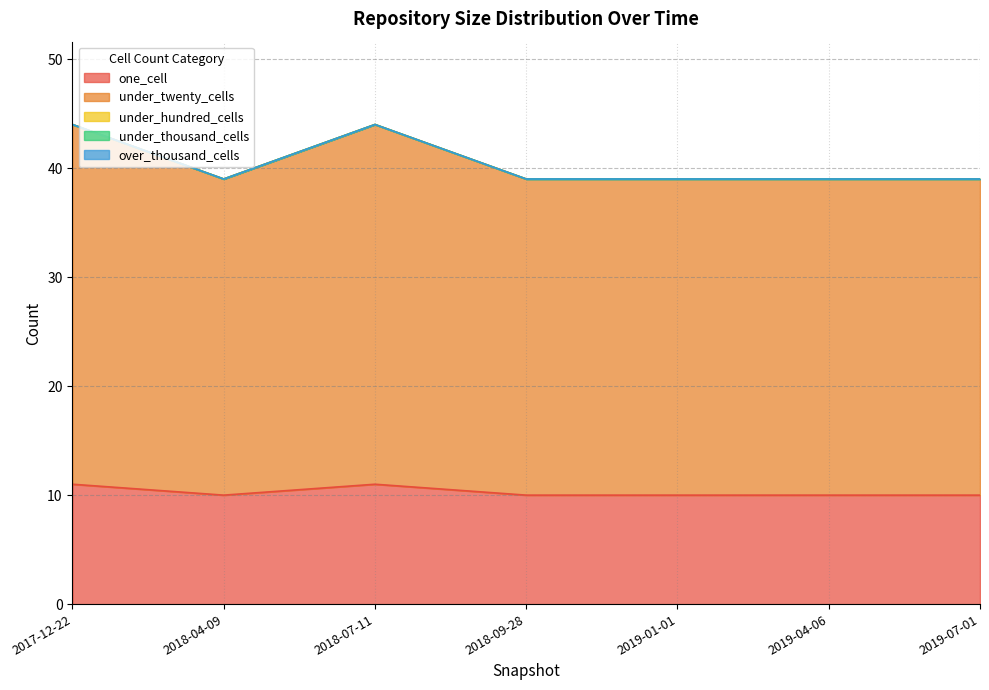

Which series has the largest range (max minus min)?

under_twenty_cells